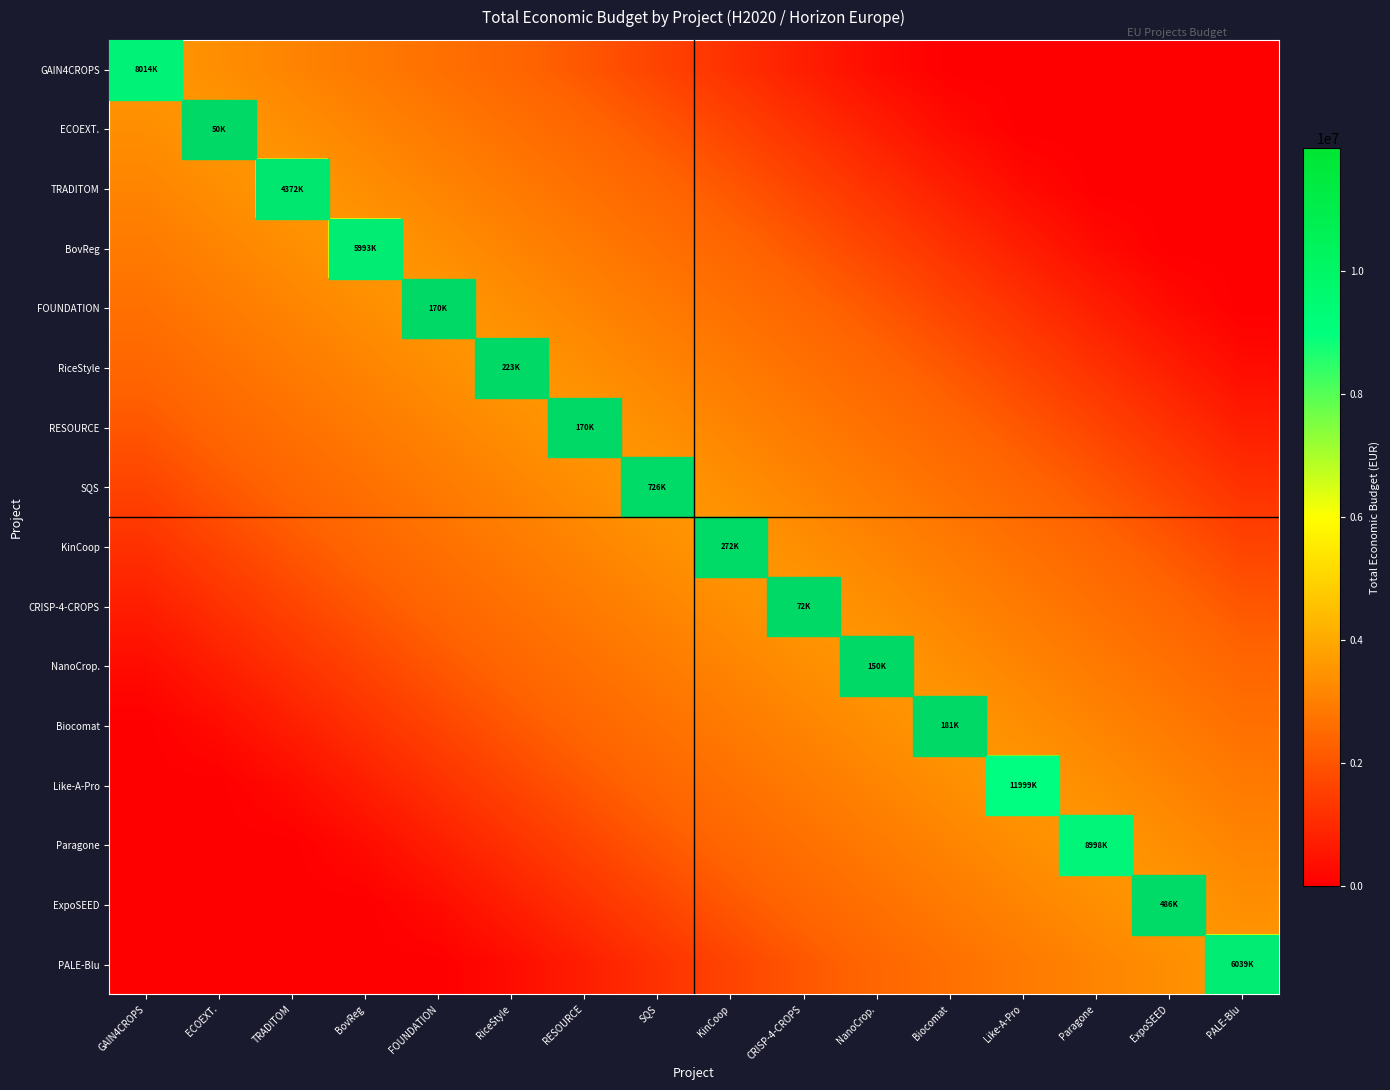

What is the total value across all series at FOUNDATION?

8.9